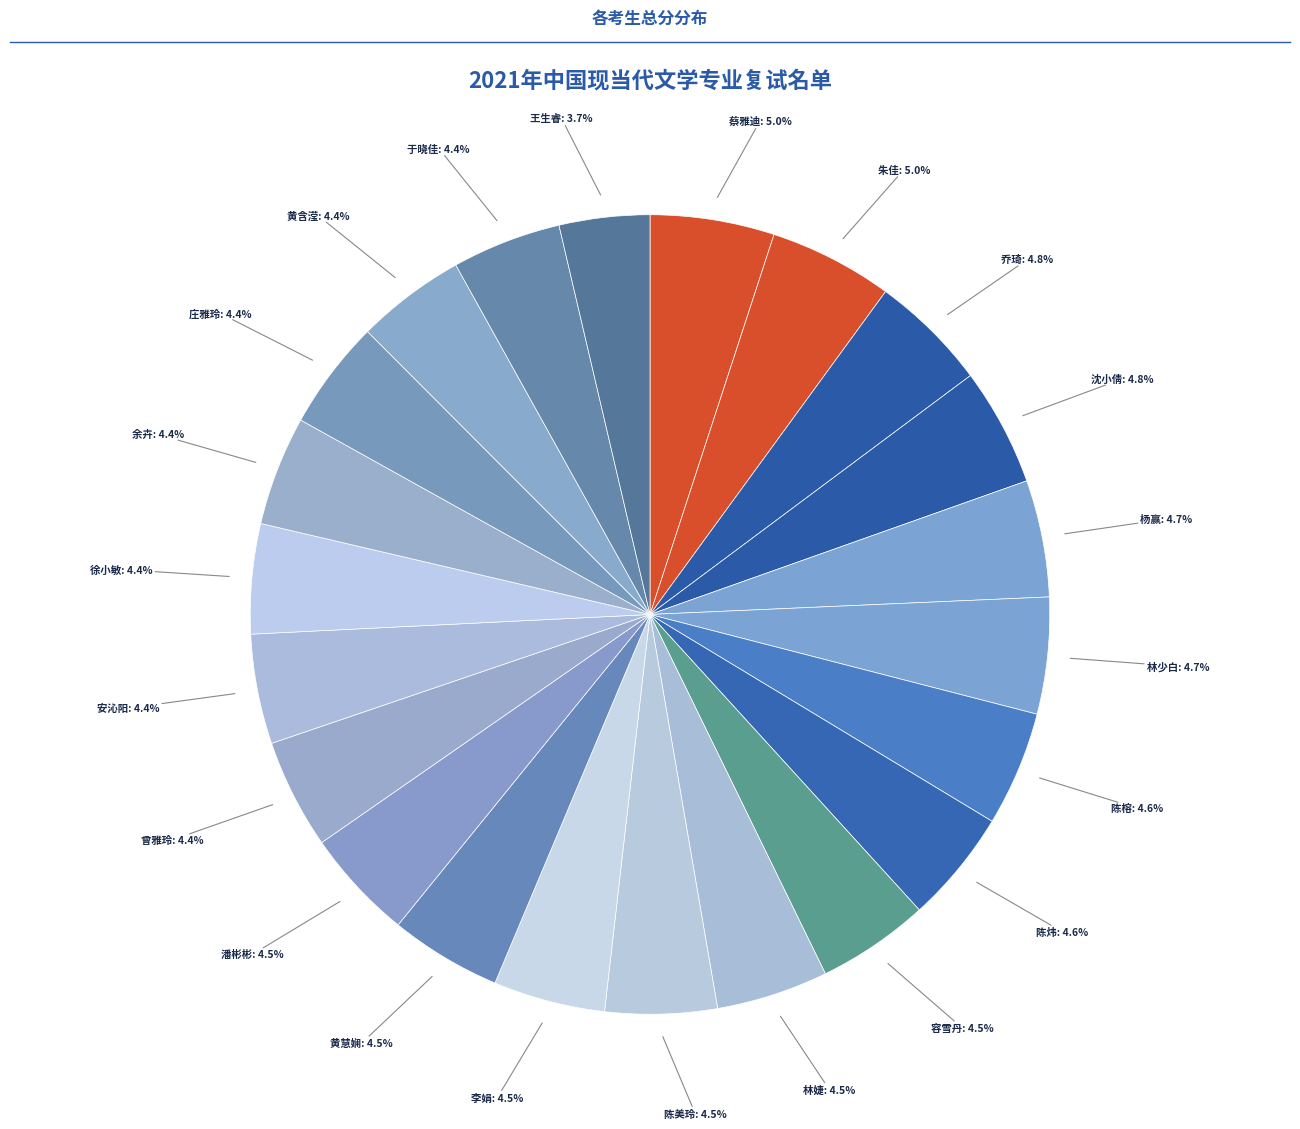

Count the number of slices in the pie.

22